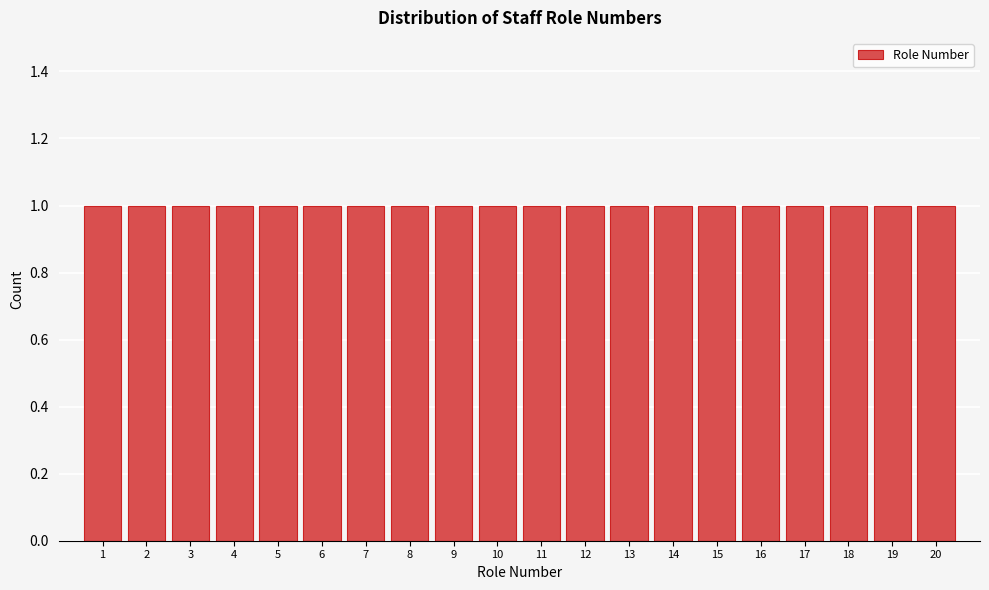

Reading left to right, transcribe this chart: for each bar, give the range it covers on the x-axis and its height. The values are not printed on the chart, so give them approximately, as read against the axis.

0.5 to 1.5: 1
1.5 to 2.5: 1
2.5 to 3.5: 1
3.5 to 4.5: 1
4.5 to 5.5: 1
5.5 to 6.5: 1
6.5 to 7.5: 1
7.5 to 8.5: 1
8.5 to 9.5: 1
9.5 to 10.5: 1
10.5 to 11.5: 1
11.5 to 12.5: 1
12.5 to 13.5: 1
13.5 to 14.5: 1
14.5 to 15.5: 1
15.5 to 16.5: 1
16.5 to 17.5: 1
17.5 to 18.5: 1
18.5 to 19.5: 1
19.5 to 20.5: 1